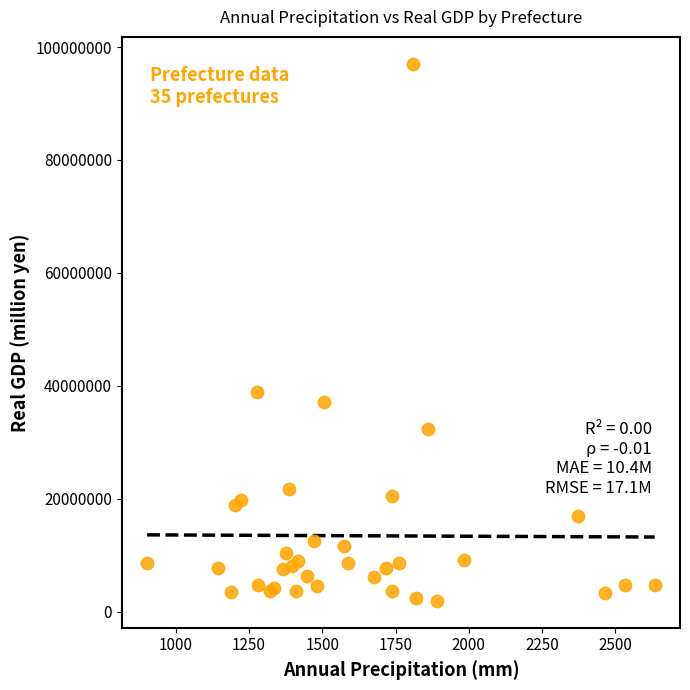

What Y value in the scatter plot is closest to 49493877?

38906199